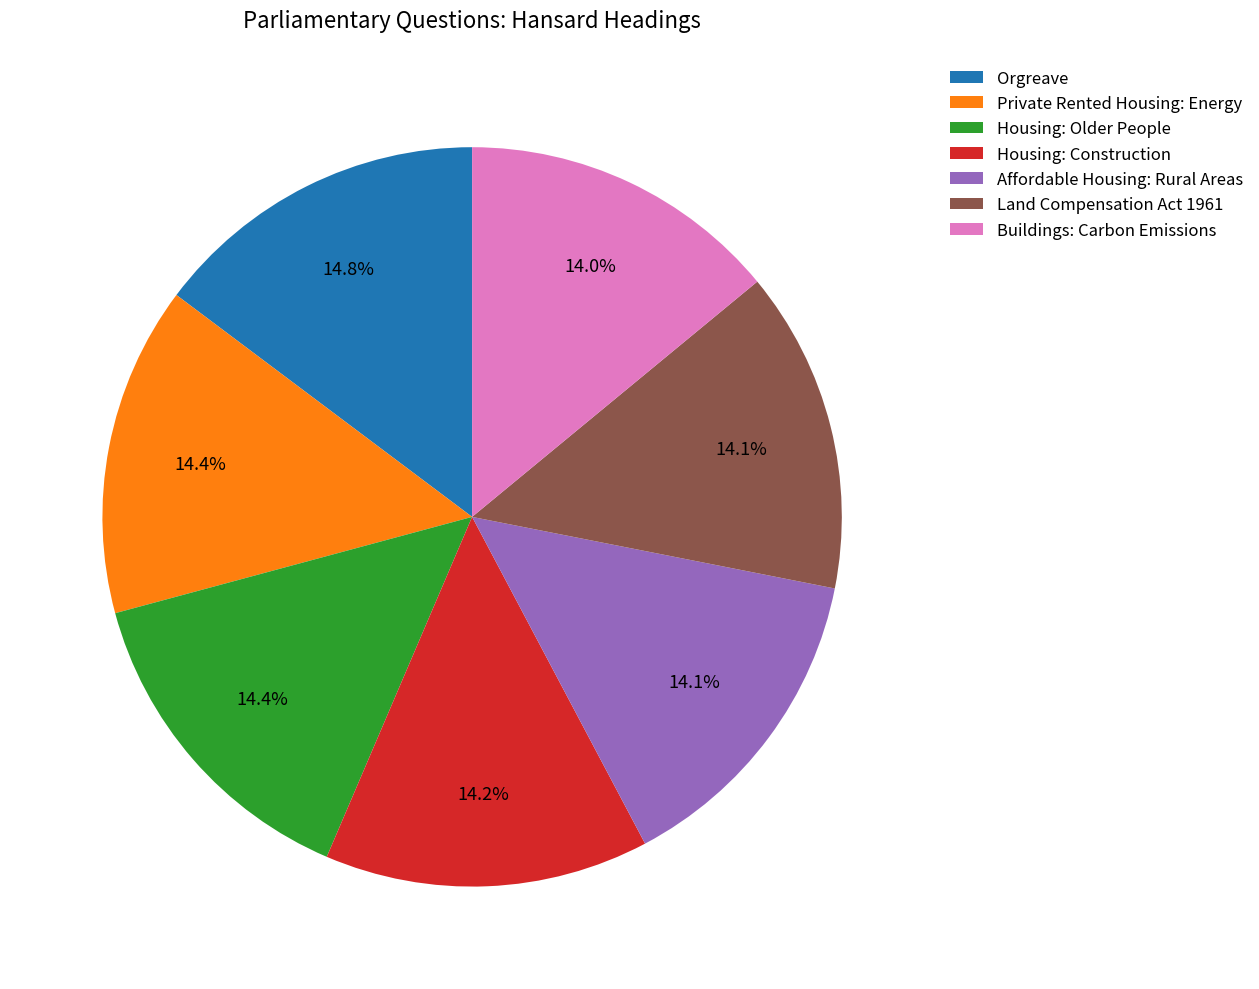

True or false: Housing: Construction accounts for 6% of the total.

False